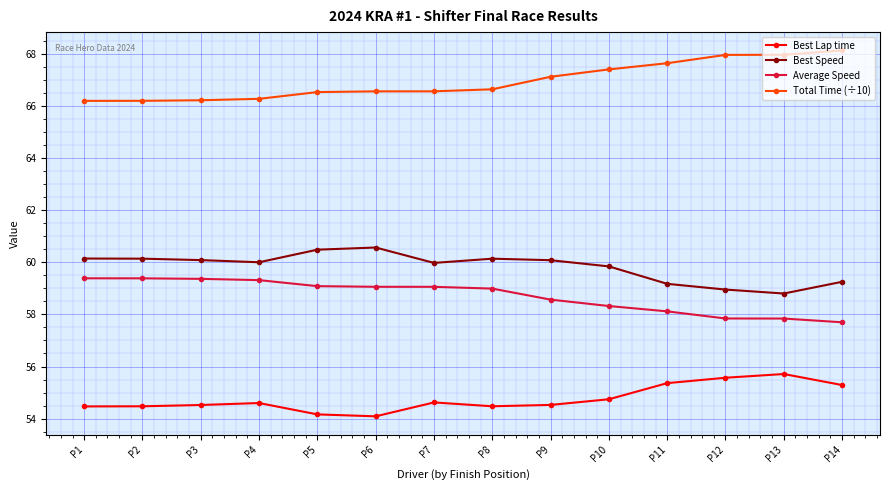

Does the chart display data point markers on the line(s)?

Yes